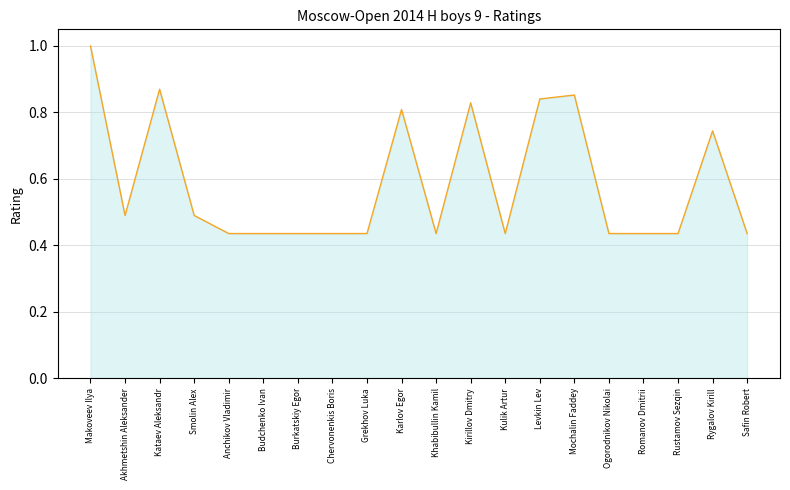

What is the label of the 9th point from the left?

Grekhov Luka